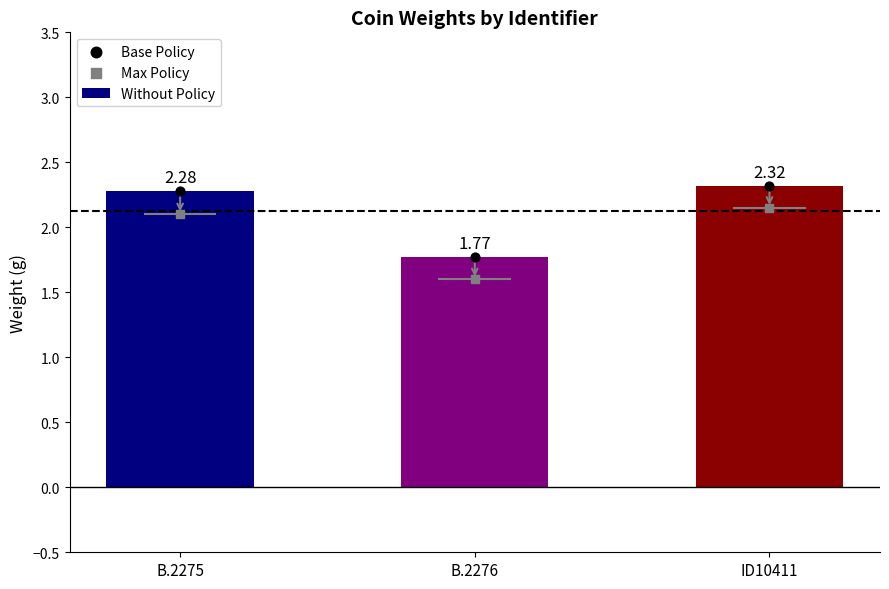

Is the value of Without Policy at B.2276 greater than the value of Base Policy at ID10411?

No